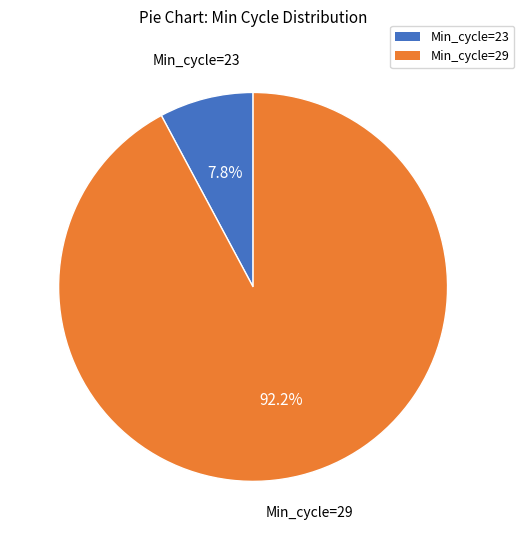

What is the ratio of the value at Min_cycle=29 to the value at Min_cycle=23?

11.8